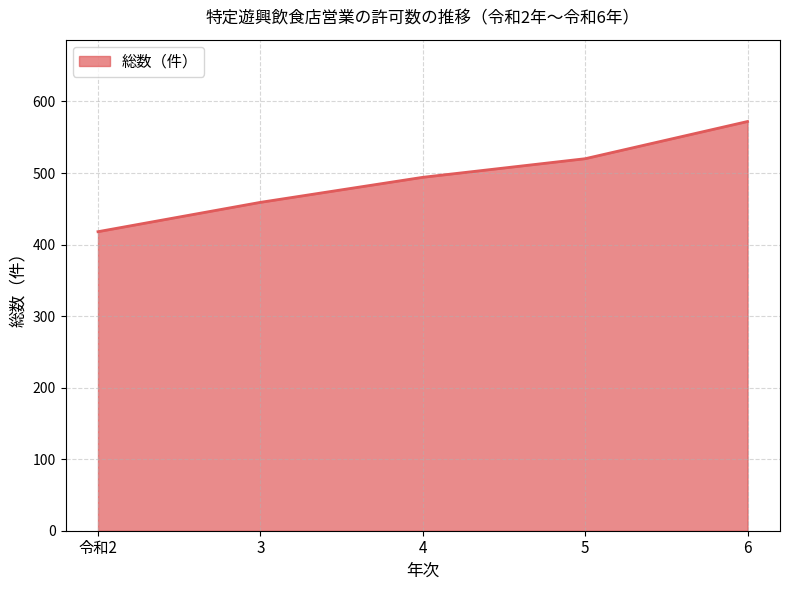

What is the difference between the maximum and second lowest values?

113